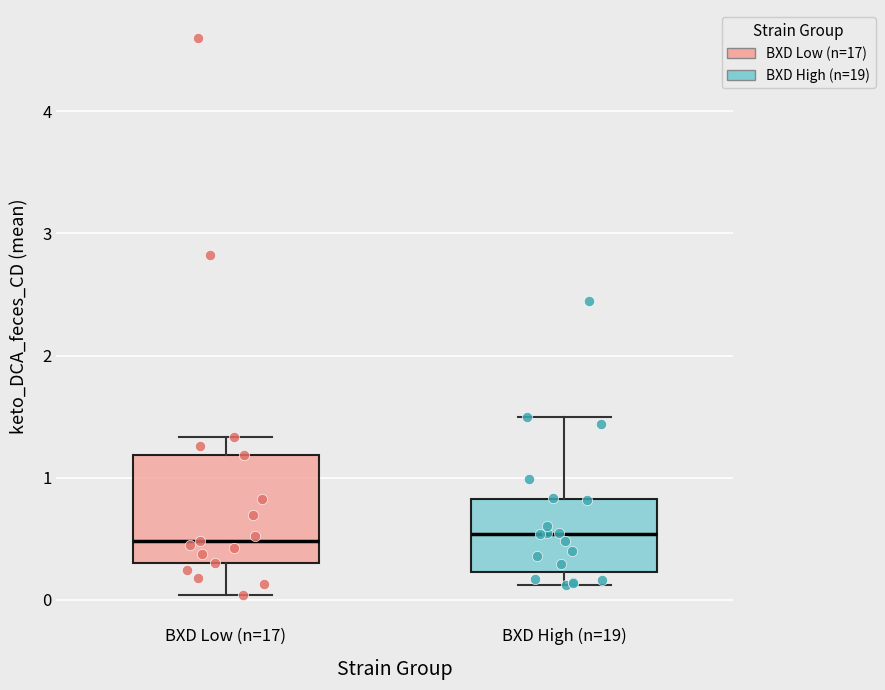

Where does the median line of the box for BXD Low (n=17) sit on the y-axis? The values are not printed on the chart, so give them approximately, as read against the axis.

0.5